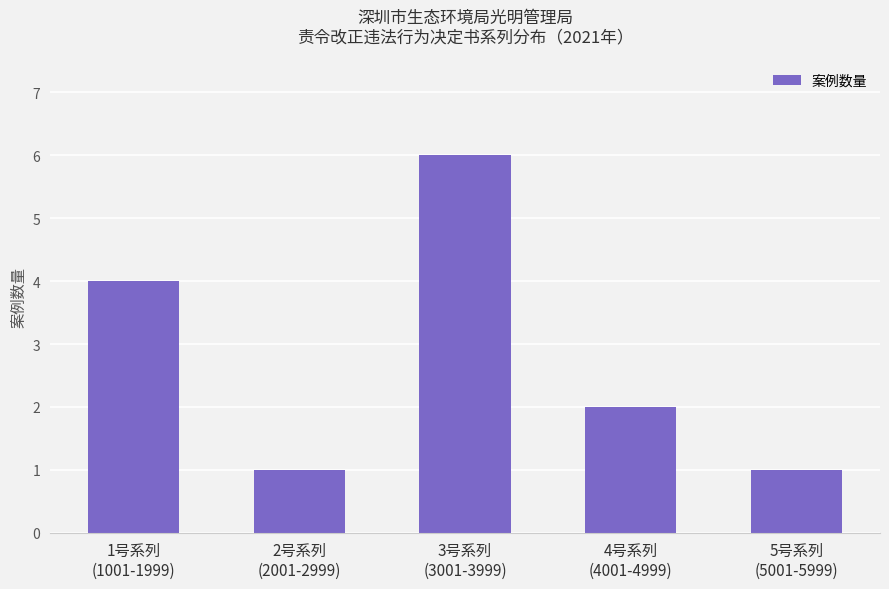

How many values are between 1 and 4?

4